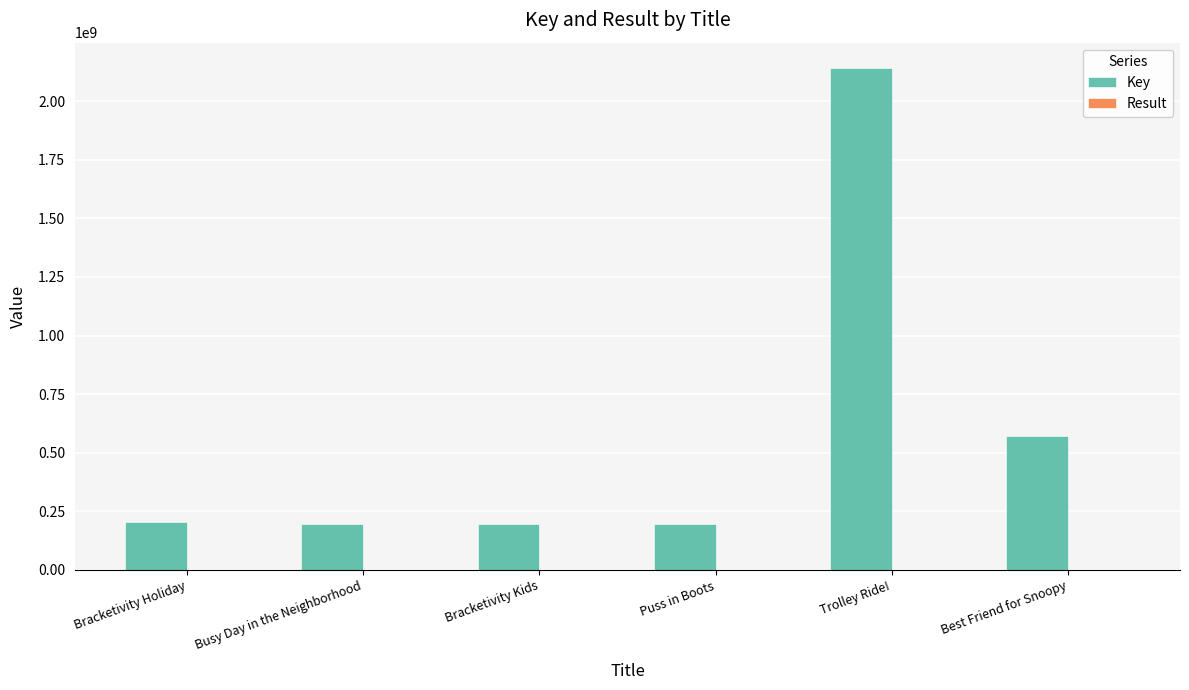

Count the number of data series in this chart.

2